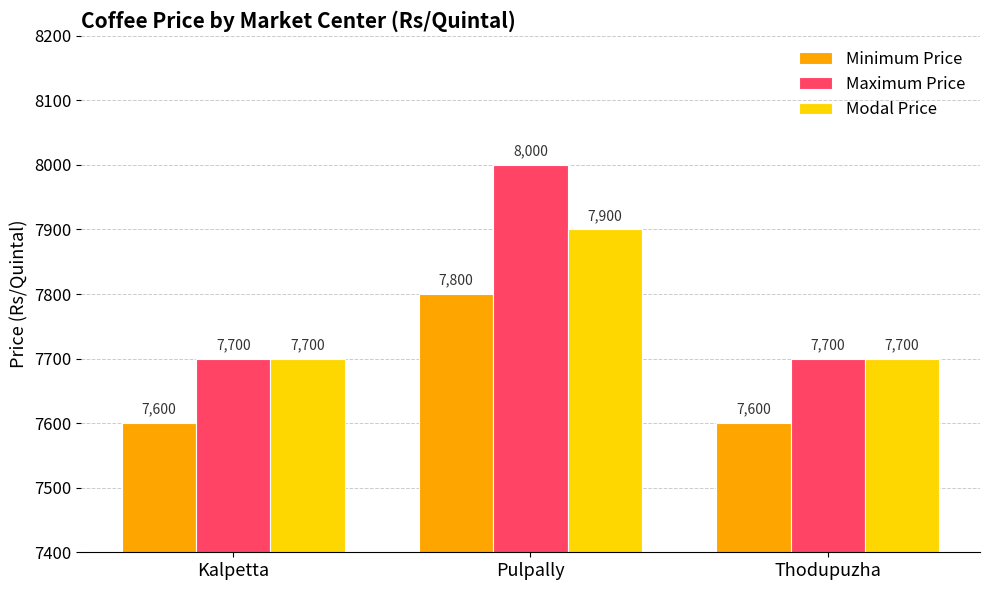

Are the bars grouped side by side (vs. stacked)?

Yes